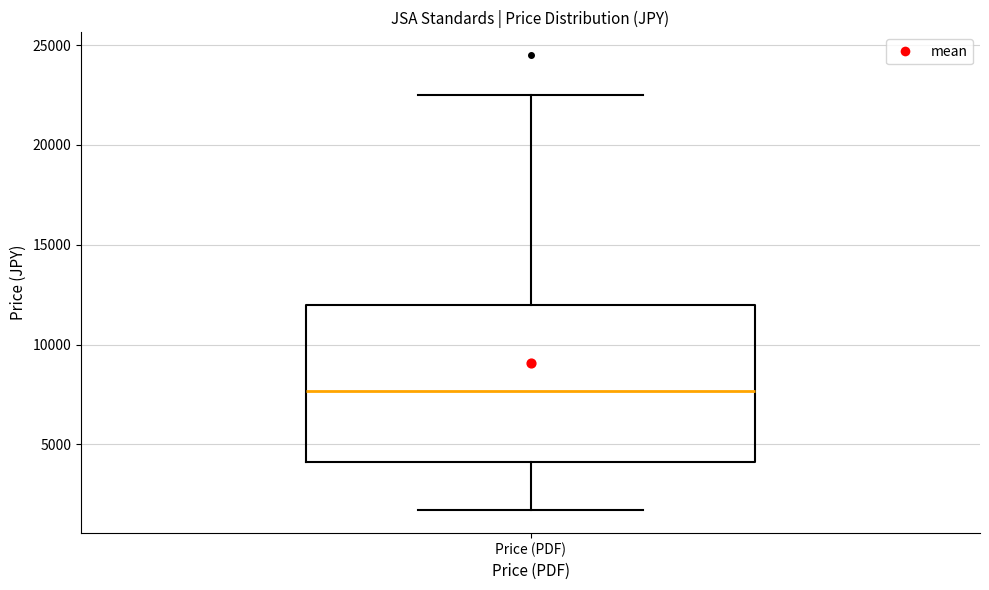

Read this box plot against the y-axis: the position of the median line, the range covered by the box, and the ends of both whiskers. The values are not printed on the chart, so give them approximately, as read against the axis.

median 7500, box 4000 to 12000, whiskers 1500 to 22500